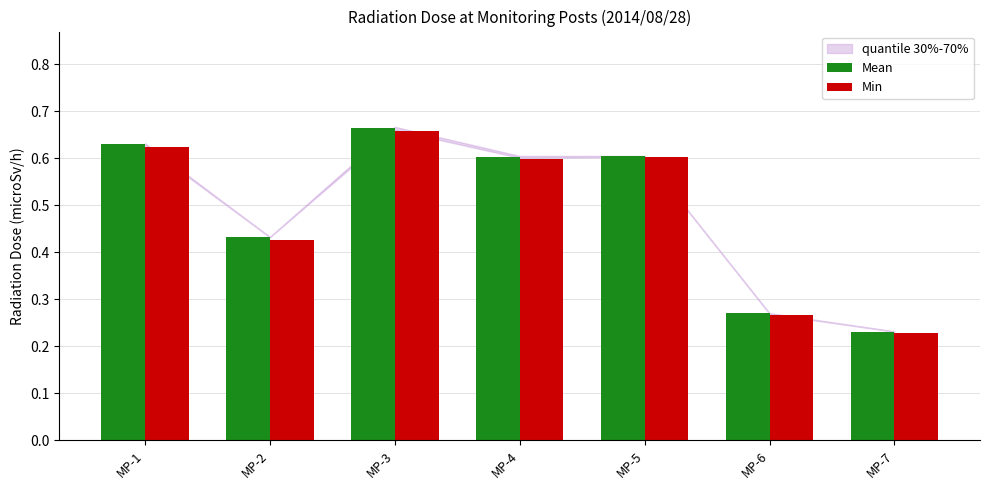

At how many categories does at least one series exceed 0?

7